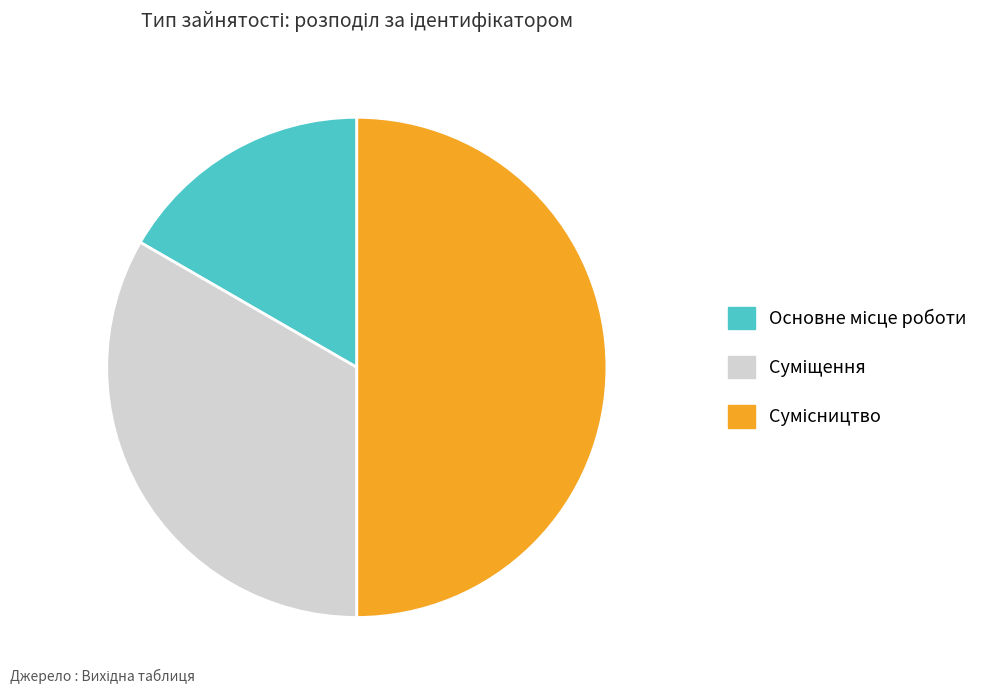

How many slices are in this pie chart?

3